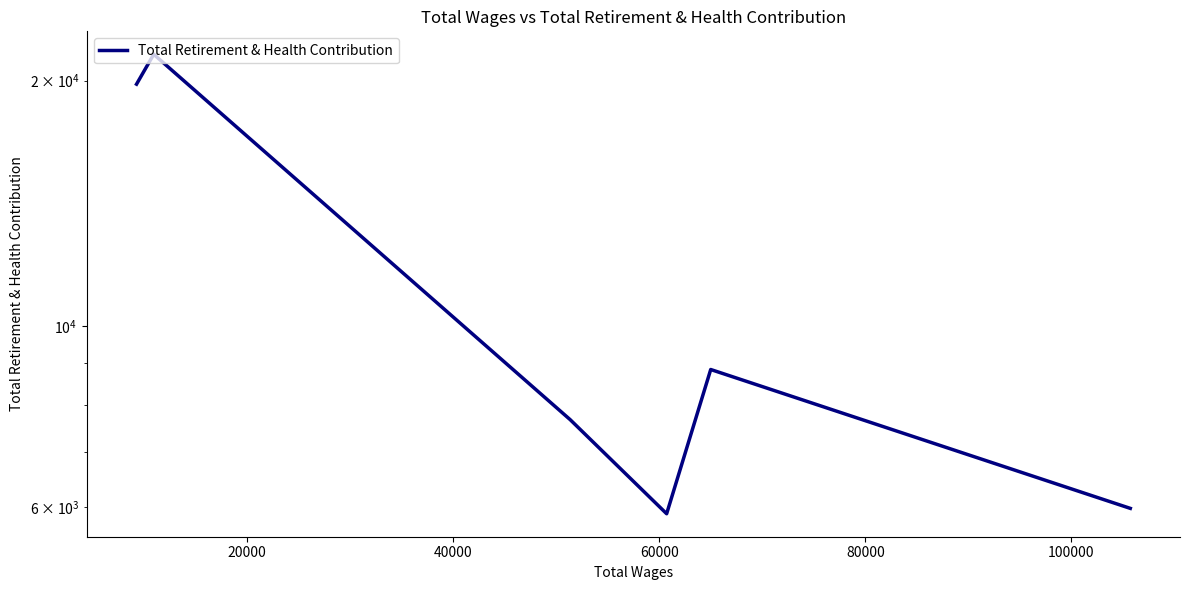

True or false: there are more than 2 points higher than both neighbors.

False